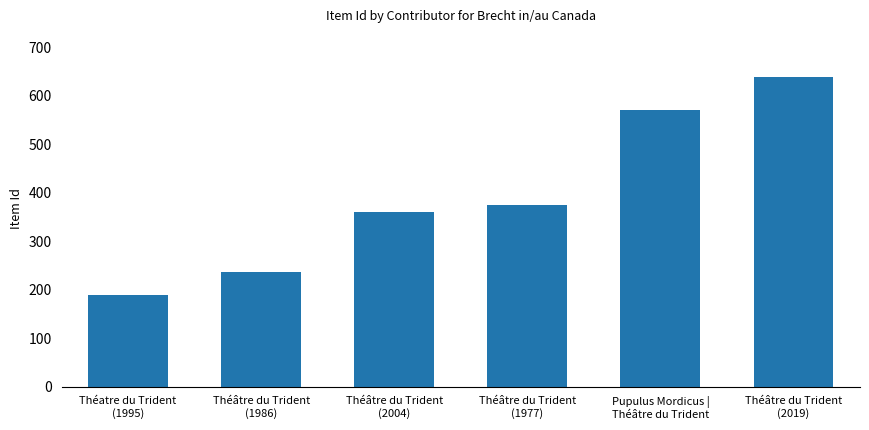

How many categories are shown in the chart?

6